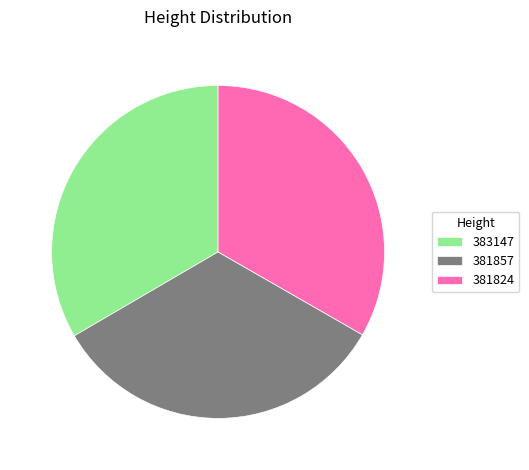

Does 381824 represent more than half of the total?

No